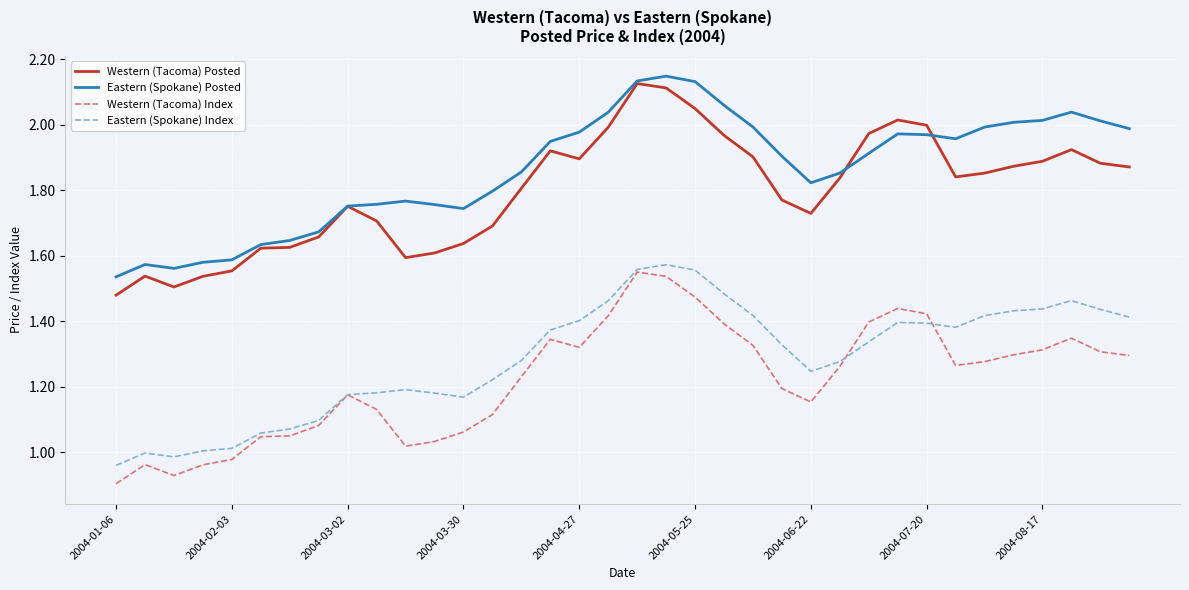

Which series has the largest total across all categories?

Eastern (Spokane) Posted